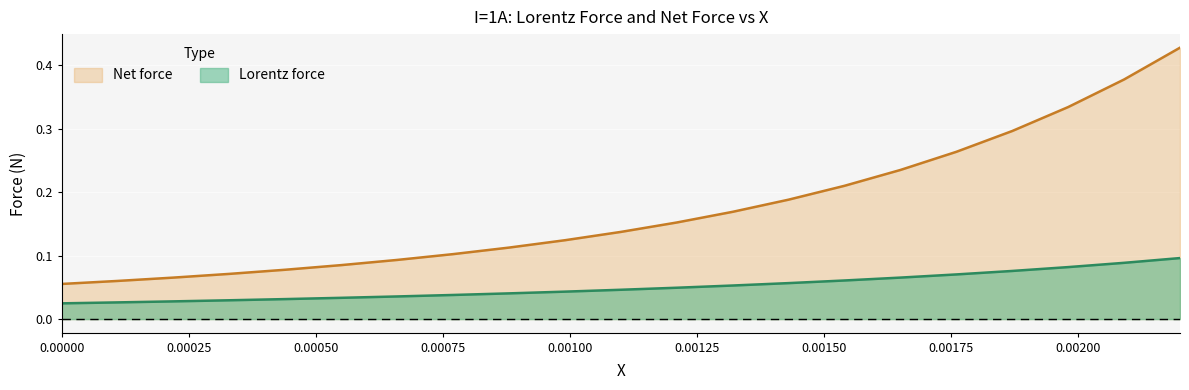

How many Net force values are between 0 and 1?

21